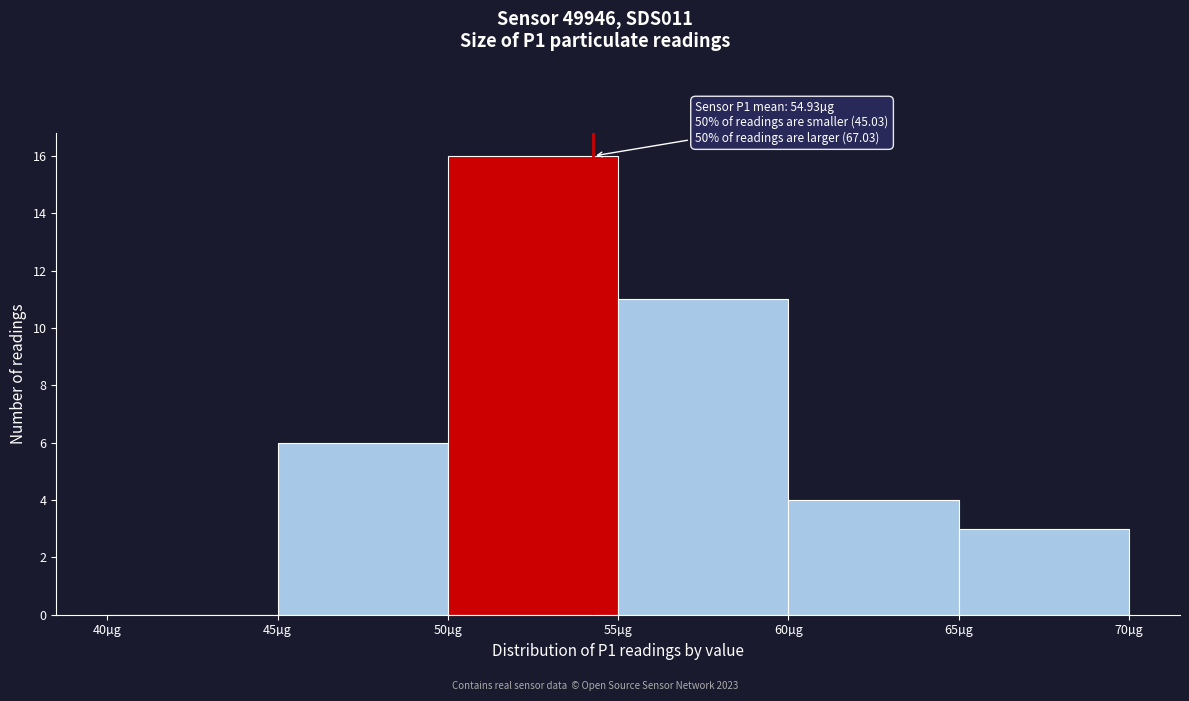

Which range on the x-axis has the tallest bar?

50 to 55